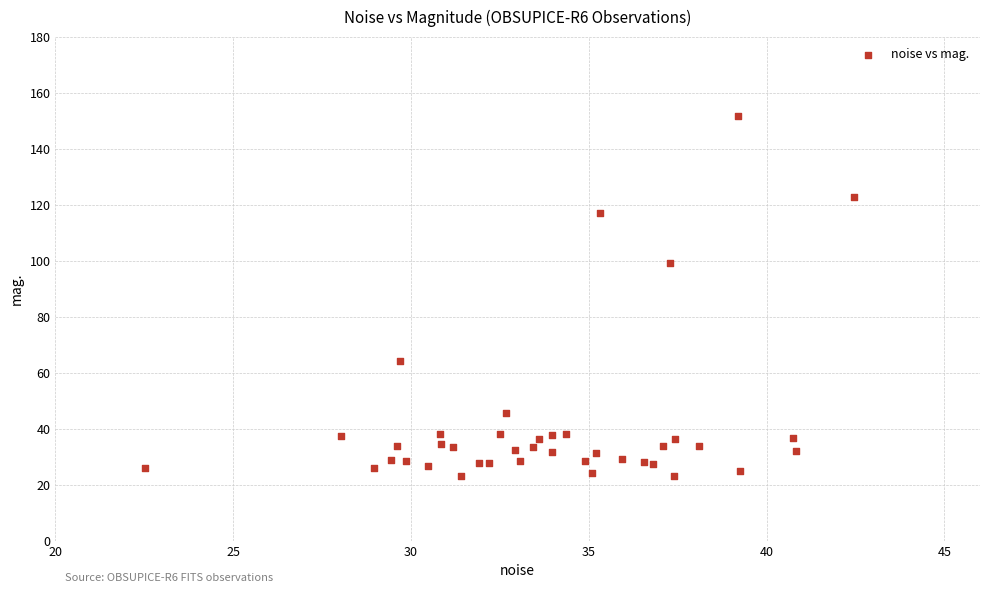

What Y value in the scatter plot is closest to 87?

99.4